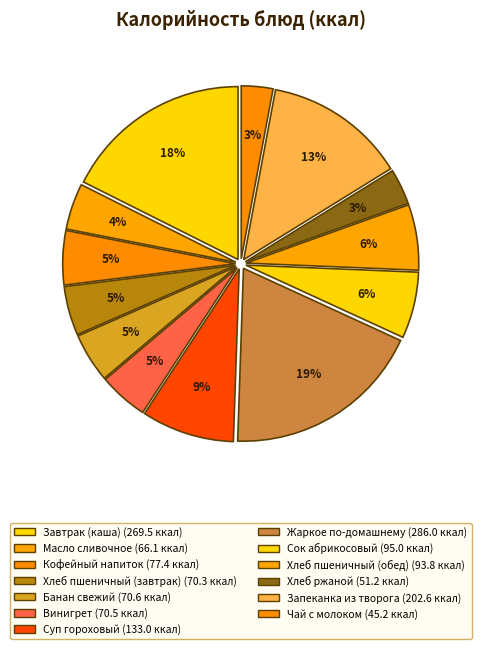

Which slice is the largest?

Жаркое по-домашнему